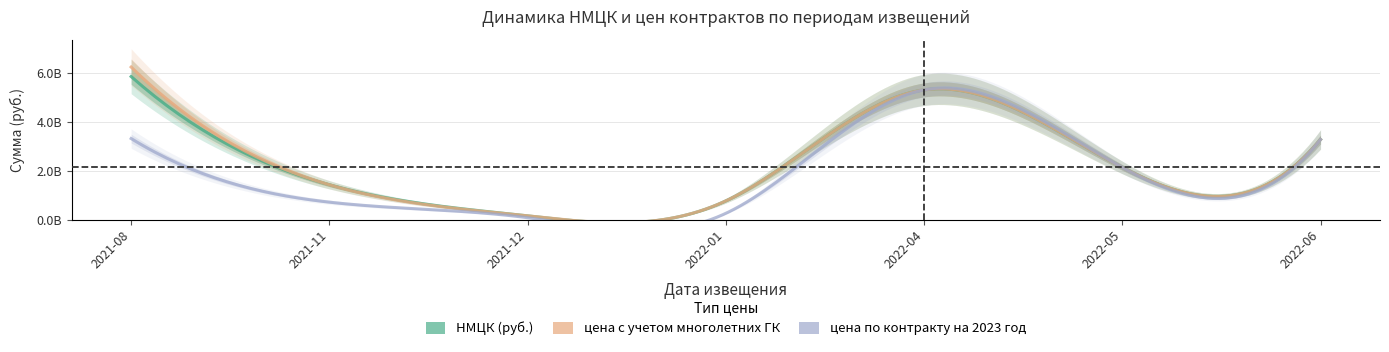

Count the number of data series in this chart.

3